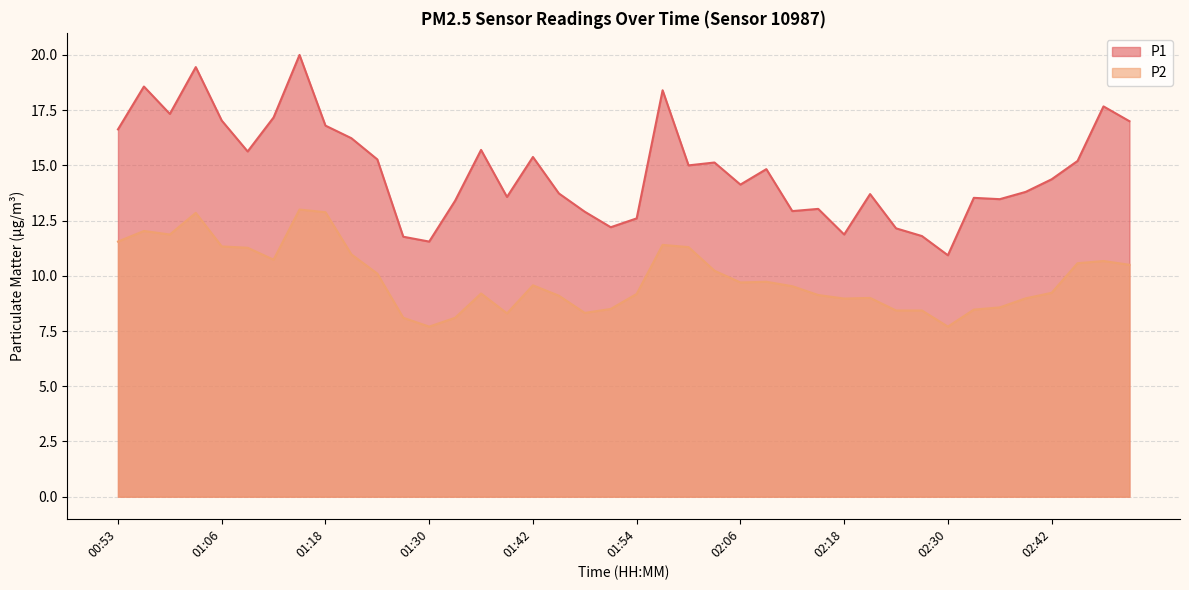

List the labels in order of P2 value, largest first.

01:15, 01:18, 01:03, 00:56, 00:59, 00:53, 01:57, 01:06, 02:00, 01:09, 01:21, 01:12, 02:48, 02:45, 02:51, 02:03, 01:24, 02:09, 02:06, 01:42, 02:12, 02:42, 01:36, 01:54, 02:15, 01:45, 02:21, 02:39, 02:18, 02:36, 01:51, 02:33, 02:24, 02:27, 01:48, 01:39, 01:27, 01:33, 01:30, 02:30